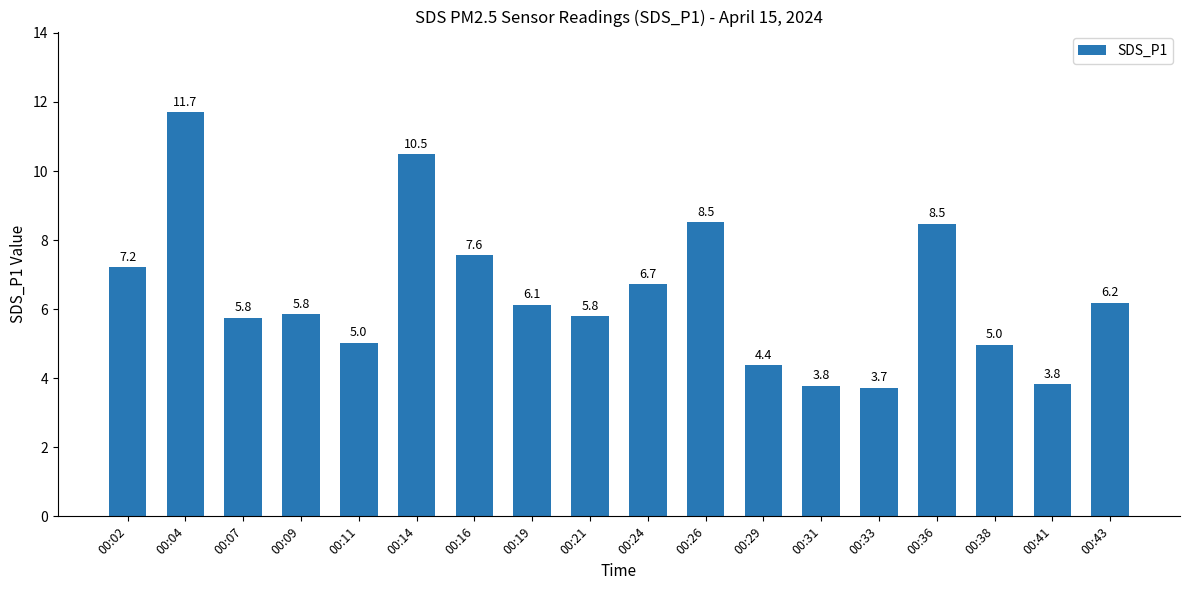

What is the change in value from 00:04 to 00:21?

-5.9